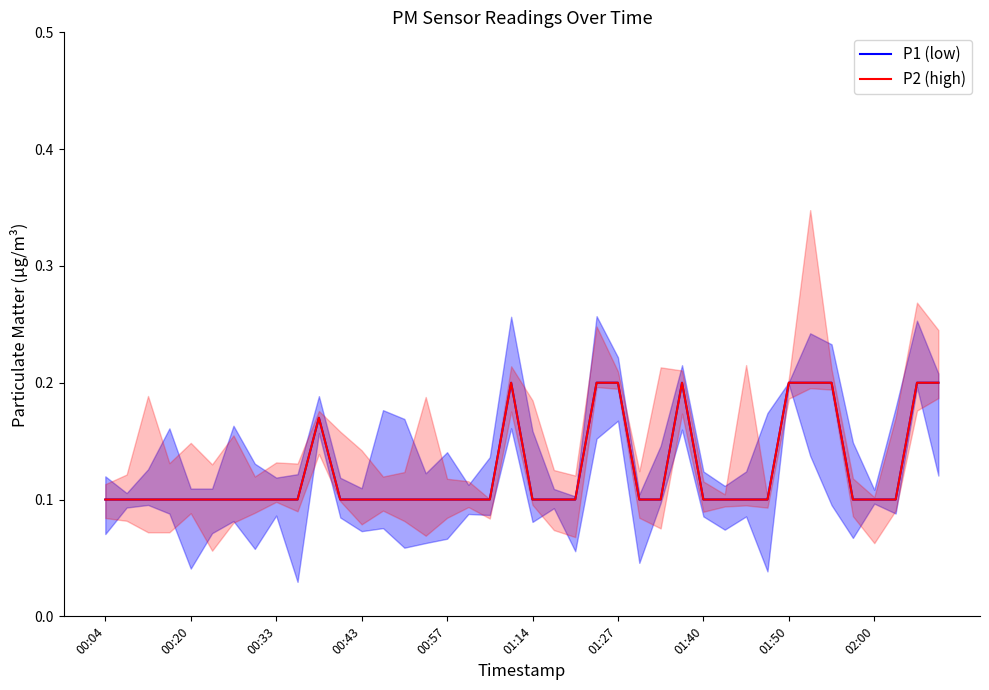

Reading left to right, extract all data points from this chart.

P1 (low): 0.1	0.1	0.1	0.1	0.1	0.1	0.1	0.1	0.1	0.1	0.2	0.1	0.1	0.1	0.1	0.1	0.1	0.1	0.1	0.2	0.1	0.1	0.1	0.2	0.2	0.1	0.1	0.2	0.1	0.1	0.1	0.1	0.2	0.2	0.2	0.1	0.1	0.1	0.2	0.2
P2 (high): 0.1	0.1	0.1	0.1	0.1	0.1	0.1	0.1	0.1	0.1	0.2	0.1	0.1	0.1	0.1	0.1	0.1	0.1	0.1	0.2	0.1	0.1	0.1	0.2	0.2	0.1	0.1	0.2	0.1	0.1	0.1	0.1	0.2	0.2	0.2	0.1	0.1	0.1	0.2	0.2